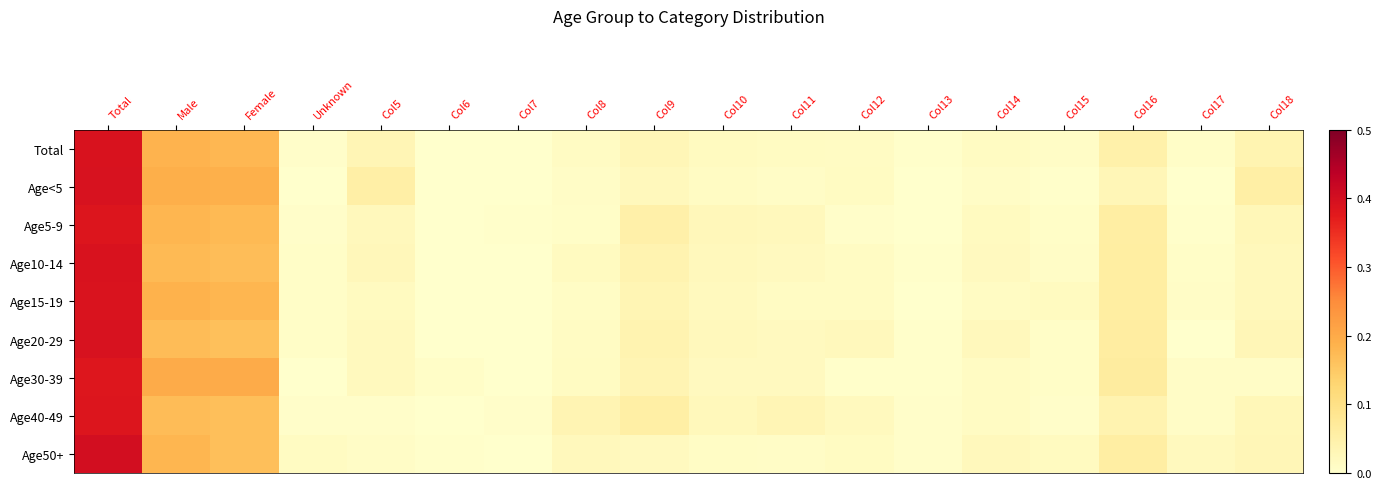

List the series in order of their peak value, highest first.

Age50+, Age20-29, Age<5, Age10-14, Total, Age15-19, Age40-49, Age5-9, Age30-39